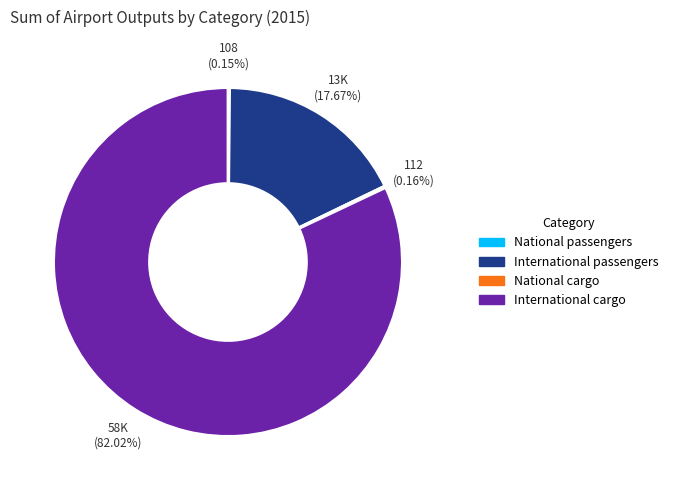

Is there any slice that represents more than half of the pie?

Yes